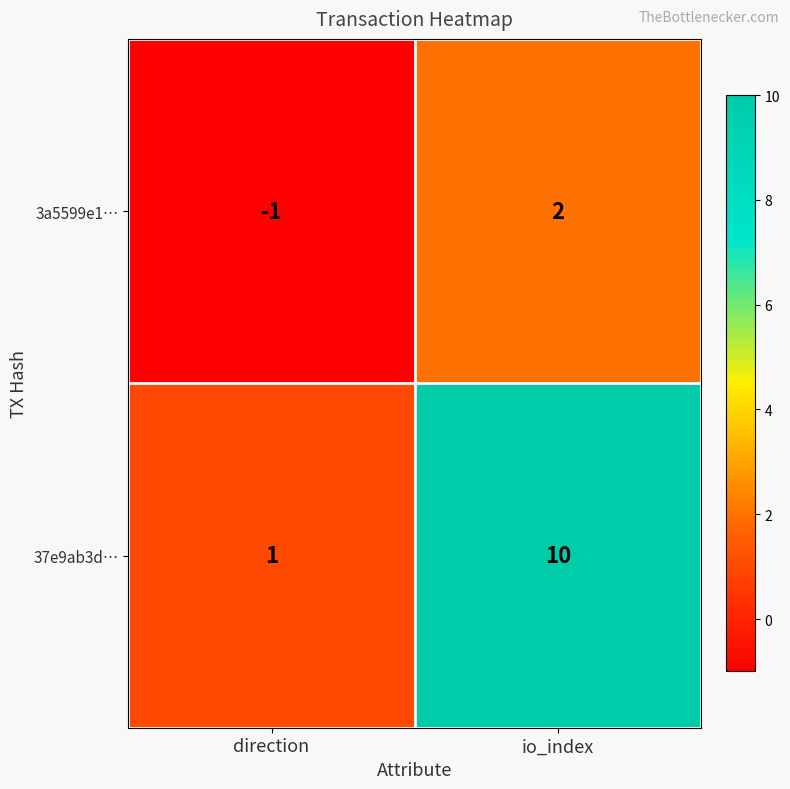

Which series changed the most between direction and io_index?

37e9ab3d…